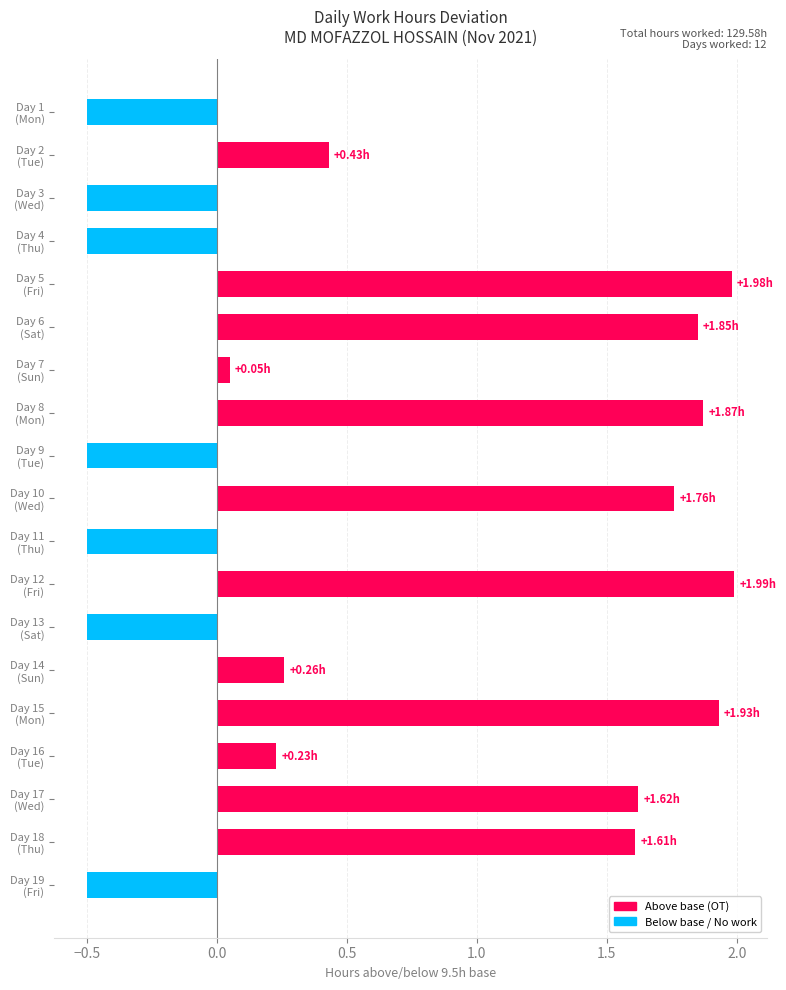

What is the difference between the maximum and minimum values?

2.5